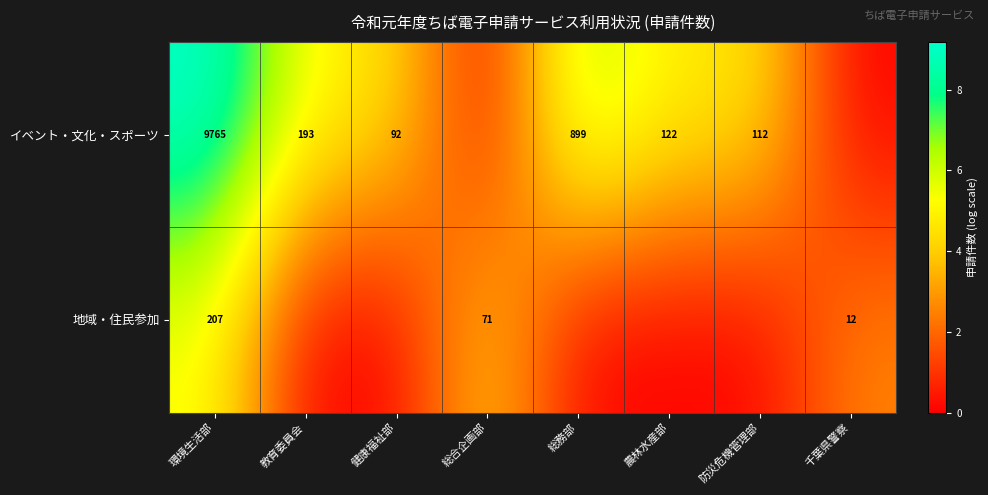

What is the difference between the イベント・文化・スポーツ values at 教育委員会 and 防災危機管理部?

81